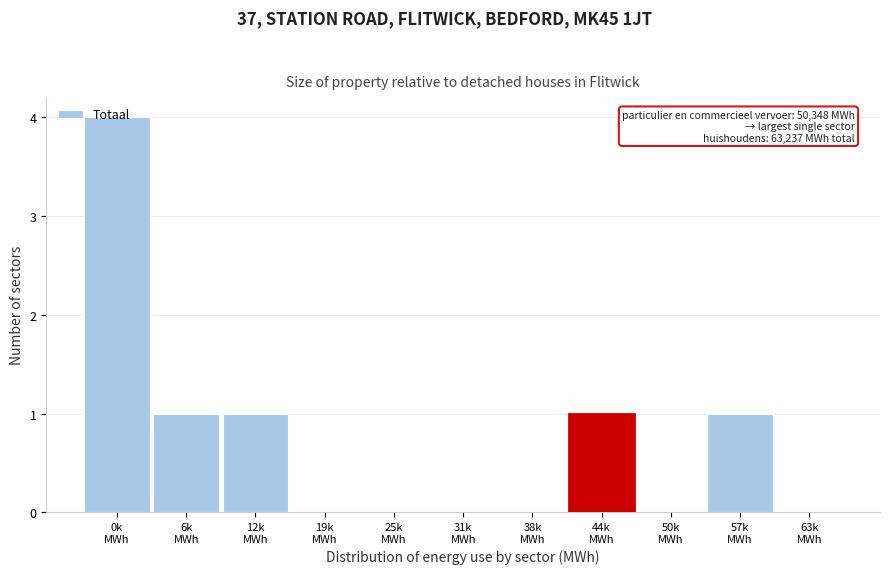

What is the sum of all values?

8